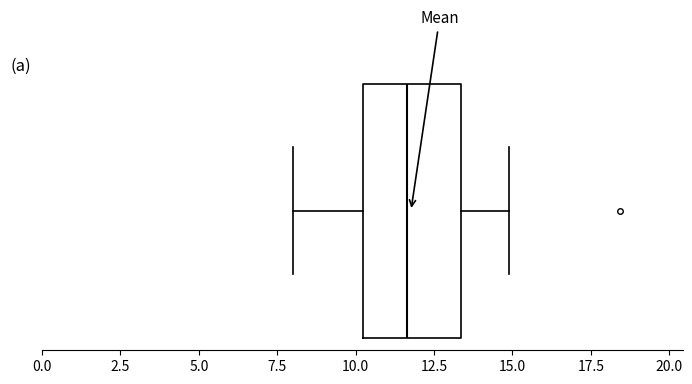

Transcribe this box plot: give where the median line is, the range the box spans, and where the two whiskers end, as read against the x-axis. The values are not printed on the chart, so give them approximately, as read against the axis.

median 11.5, box 10.0 to 13.5, whiskers 8.0 to 15.0